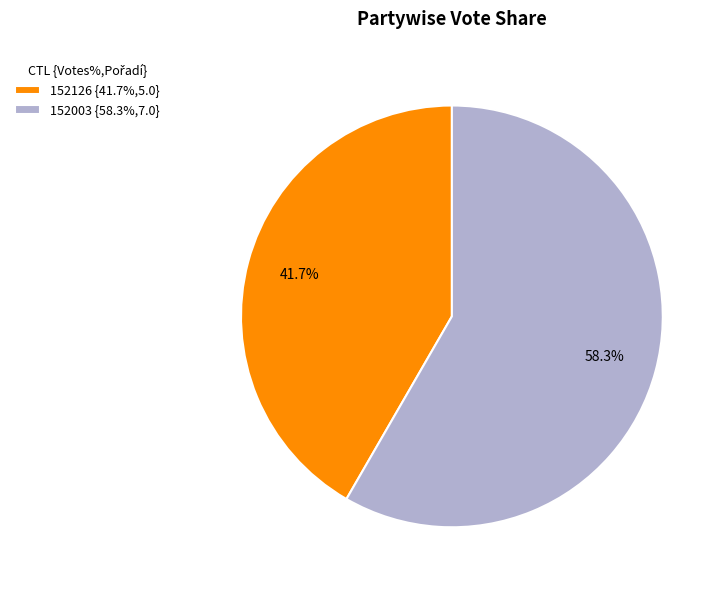

What percentage do 152126 and 152003 together represent?

100.0%